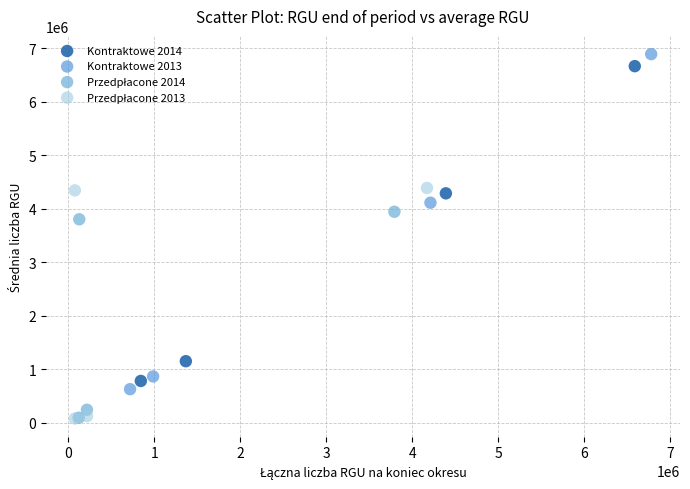

Which series has the largest Y range (max minus min)?

Kontraktowe 2013